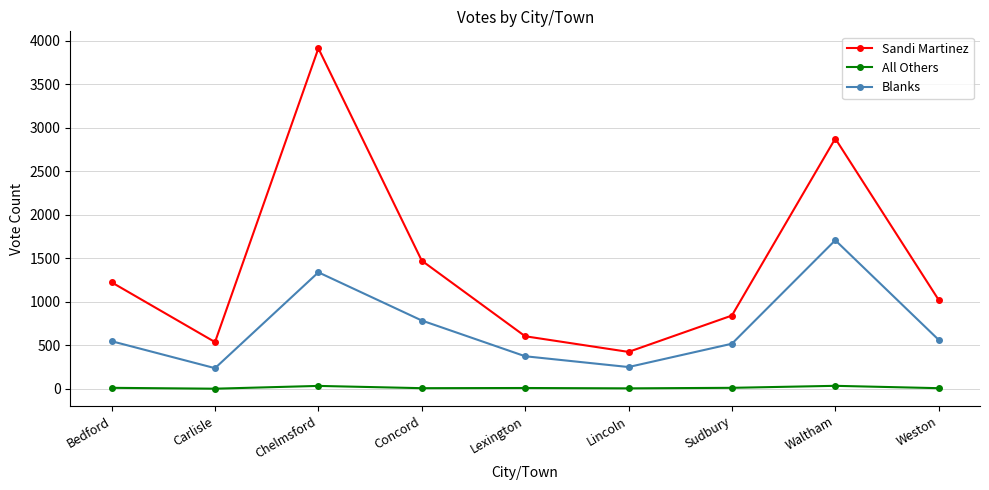

At Lincoln, list the series in order from smallest to largest.

All Others, Blanks, Sandi Martinez